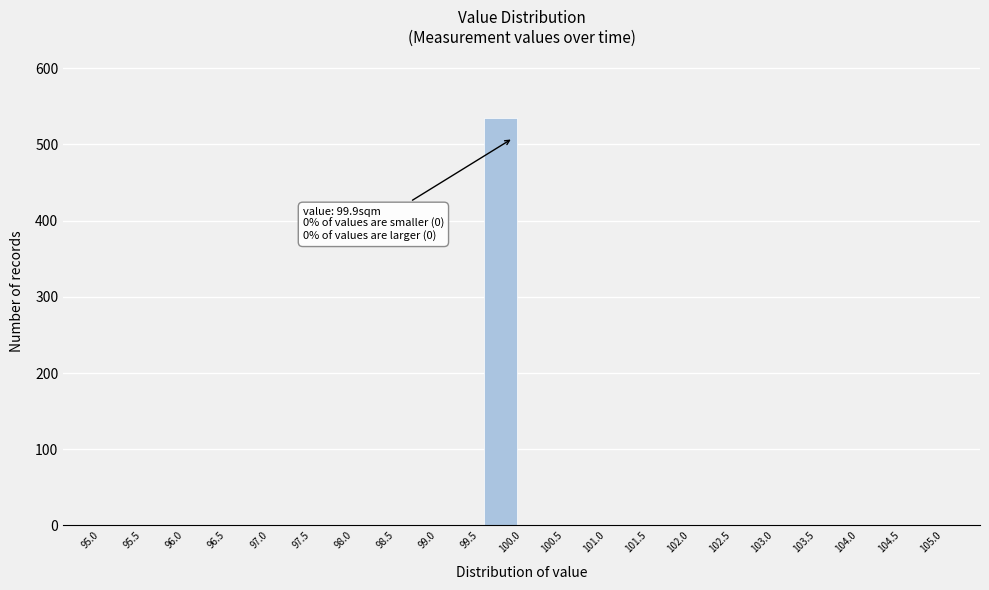

Which range on the x-axis has the tallest bar?

99.5 to 100.0